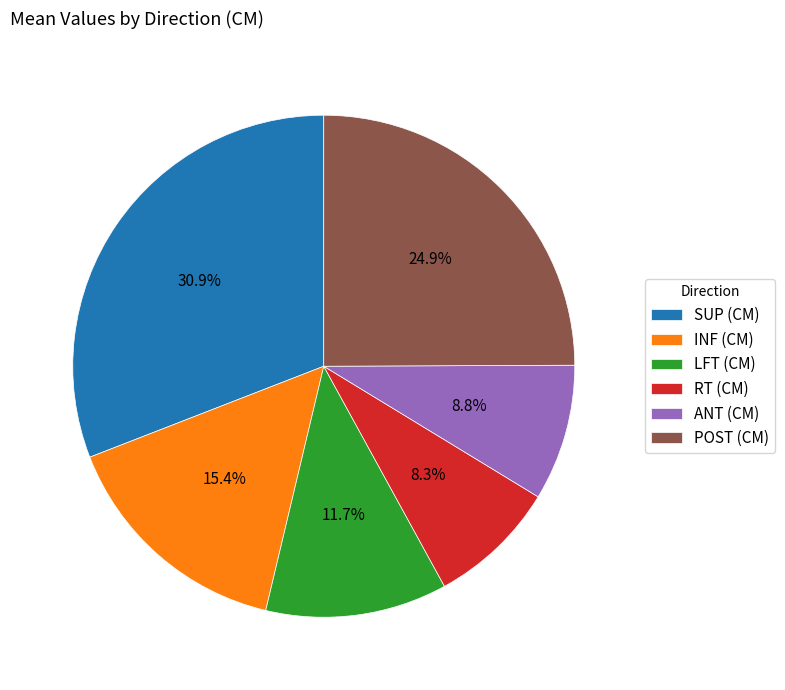

Which category has the biggest portion of the pie?

SUP (CM)